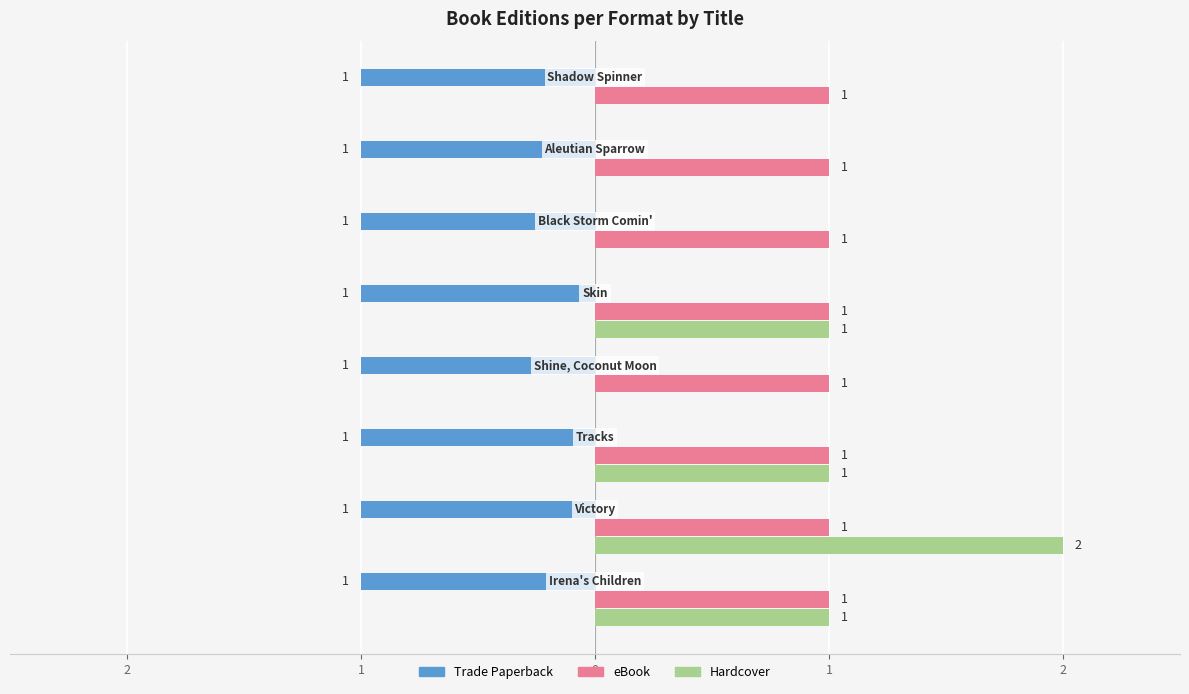

Rank the series by their maximum value, from lowest to highest.

Trade Paperback, eBook, Hardcover